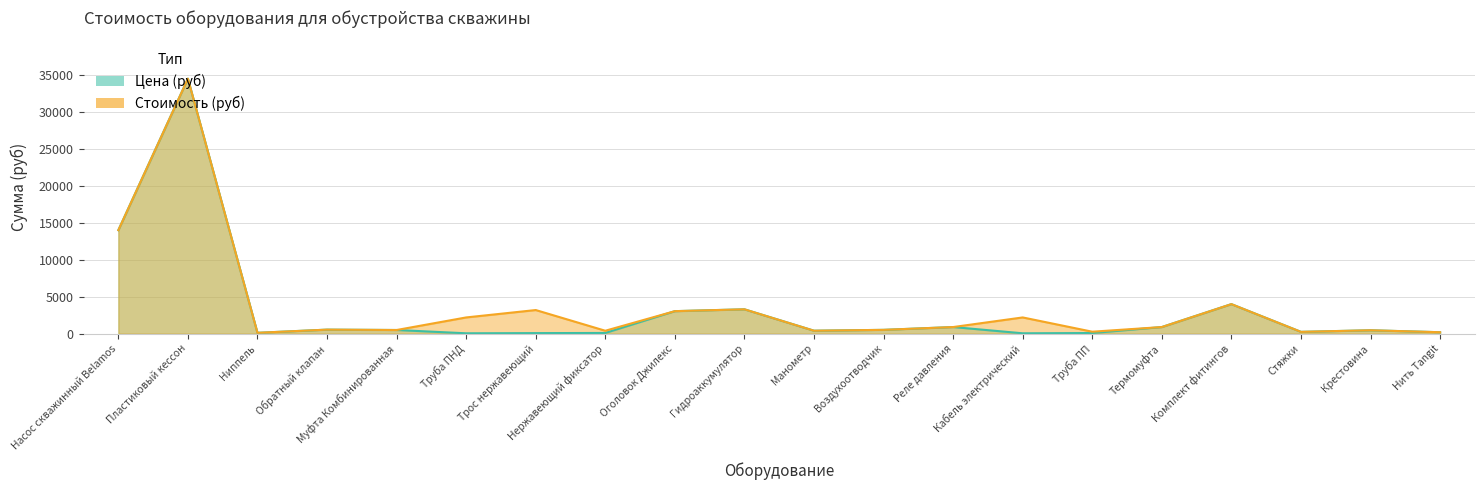

List the labels in order of Цена (руб) value, smallest first.

Труба ПНД, Кабель электрический, Трос нержавеющий, Труба ПП, Нержавеющий фиксатор, Ниппель, Нить Tangit, Стяжки, Манометр, Крестовина, Муфта Комбинированная, Воздухоотводчик, Обратный клапан, Реле давления, Термомуфта, Оголовок Джилекс, Гидроаккумулятор, Комплект фитингов, Насос скважинный Belamos, Пластиковый кессон